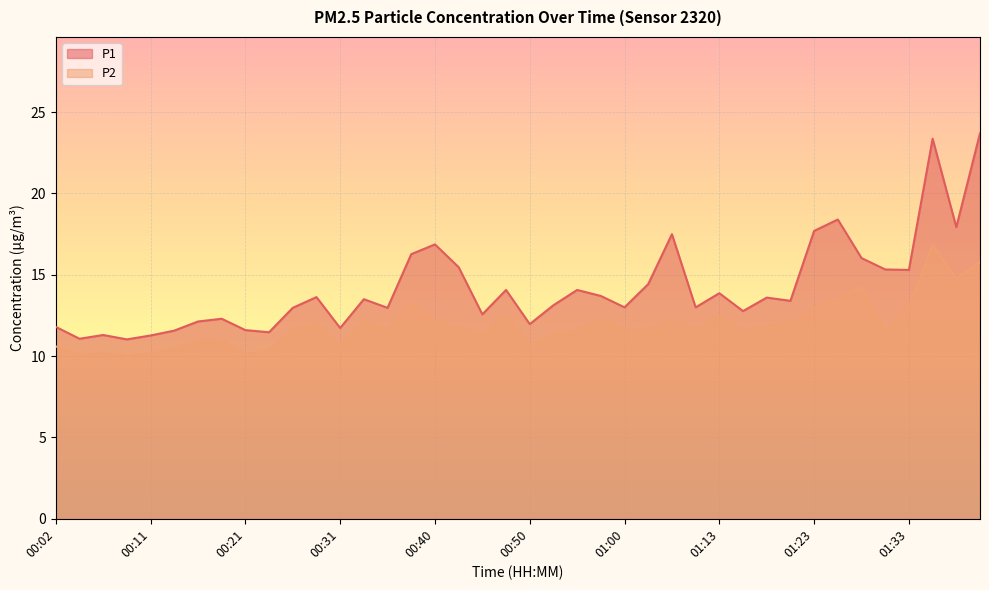

What are all the series names shown in the legend?

P1, P2